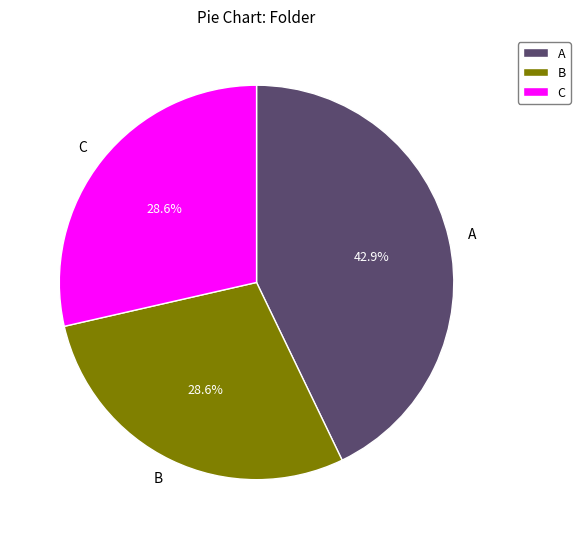

Is it true that A is 48% of the pie?

False